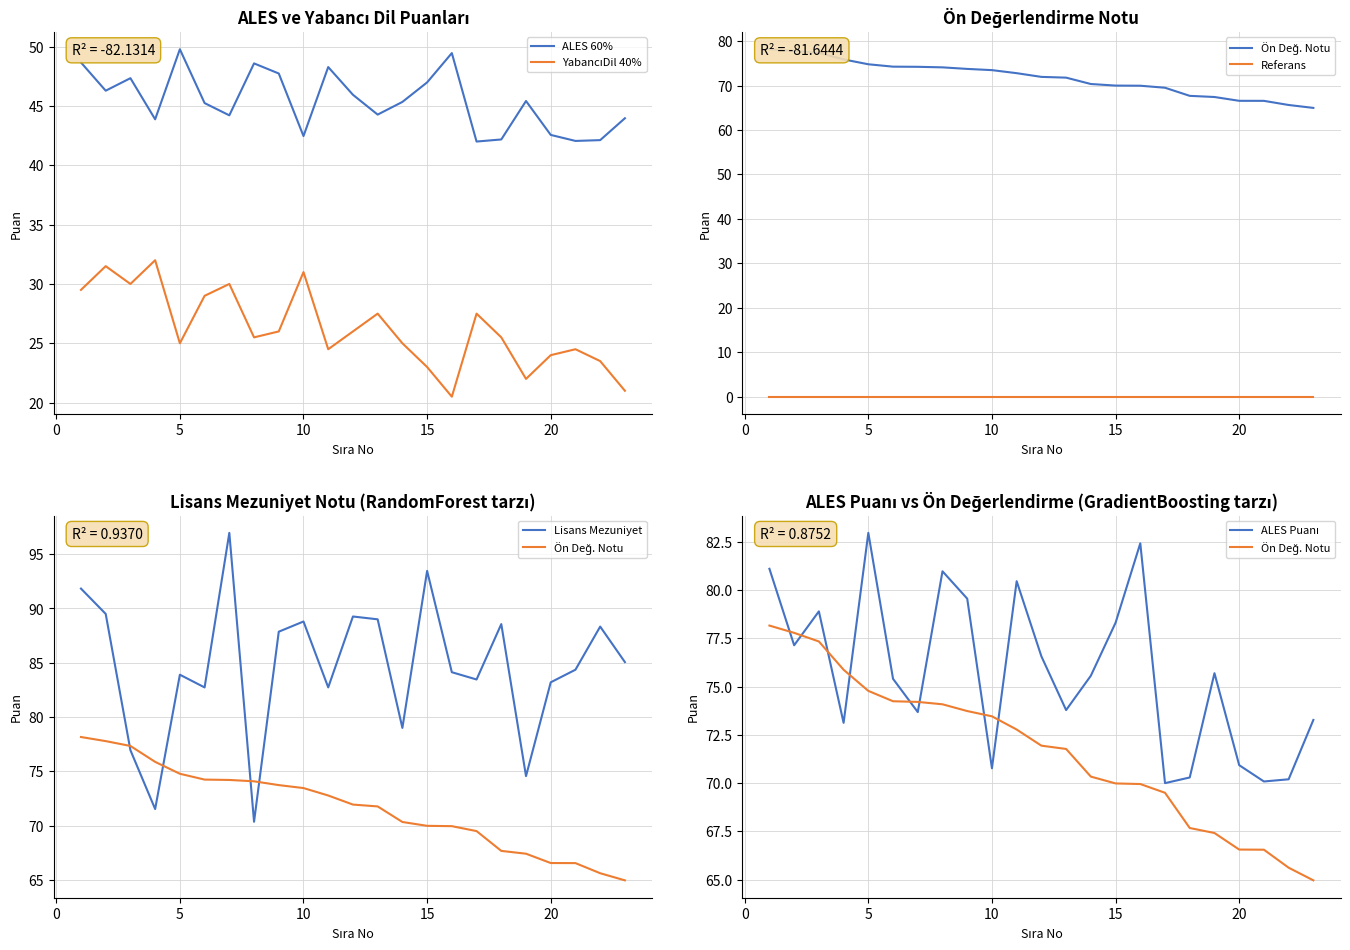

What is the maximum value for ALES 60%?

49.8